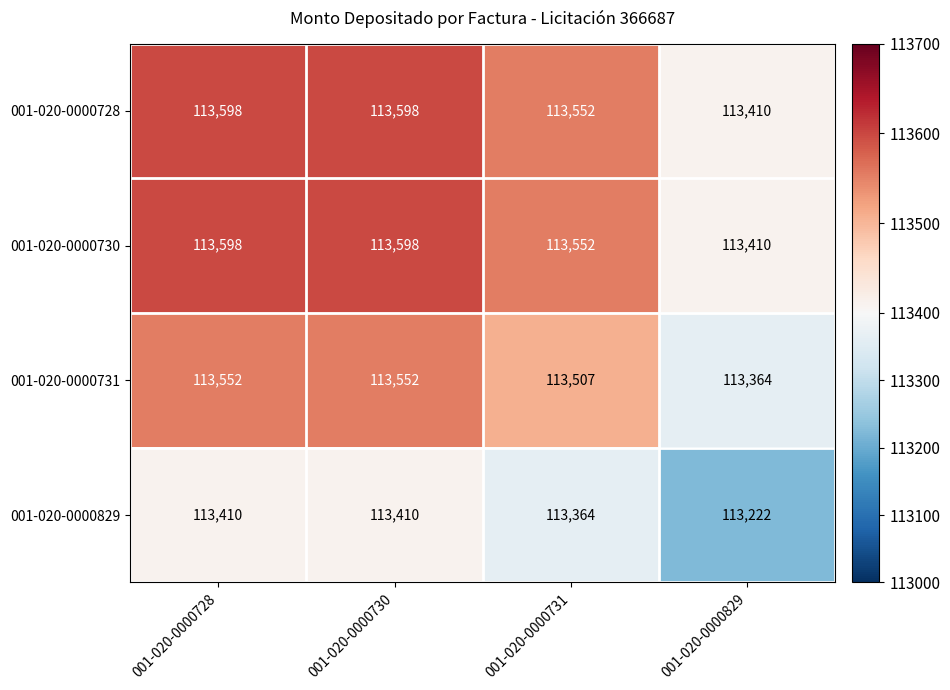

The 001-020-0000728 series shows 77630 at 001-020-0000829. True or false?

False